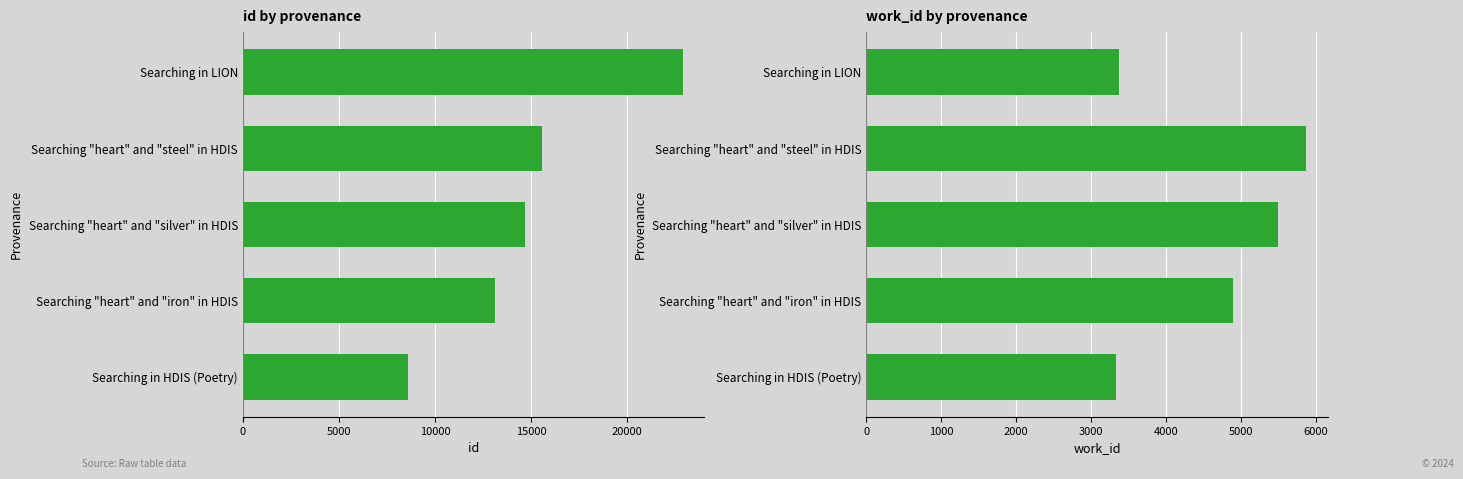

Read the id value at Searching "heart" and "steel" in HDIS, to the nearest 10.

15600